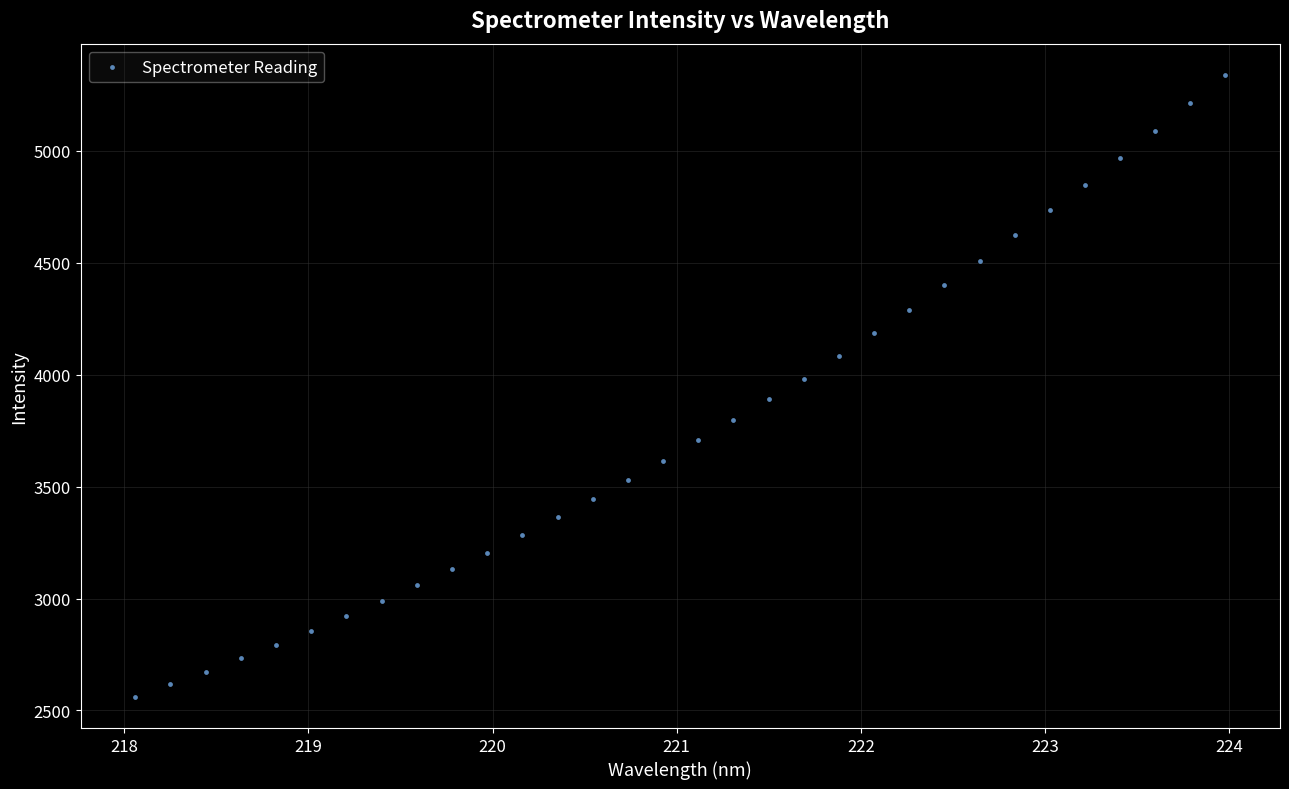

What is the range of Y values (max minus min)?

2778.5